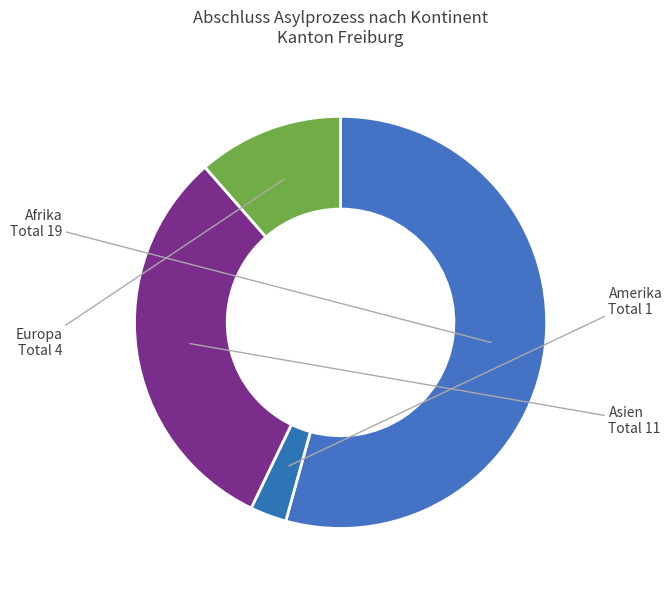

What is the largest slice in the pie chart?

Afrika